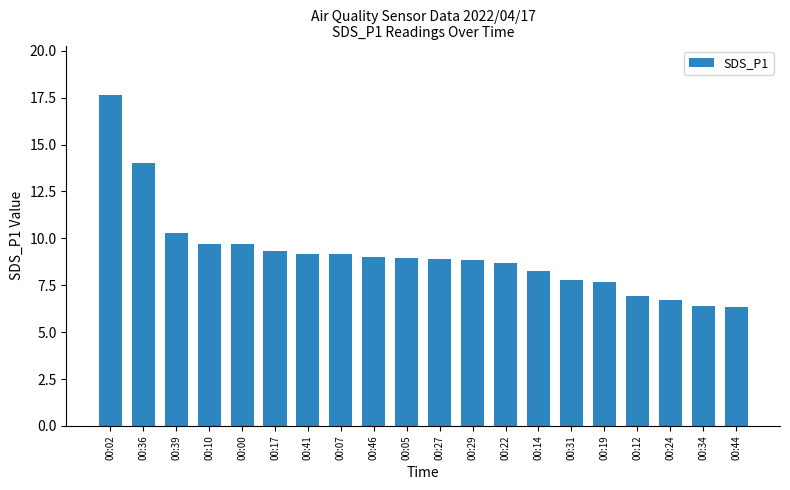

What is the difference between the values at 00:46 and 00:29?

0.2